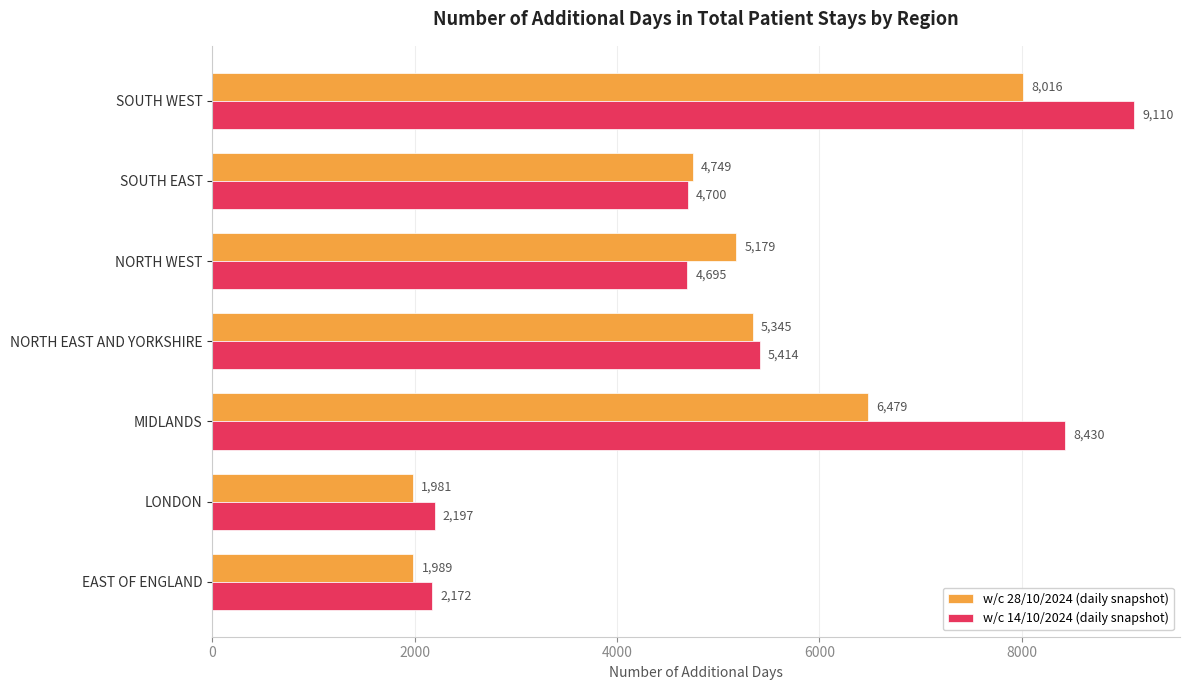

At which category is the sum across all series the highest?

SOUTH WEST